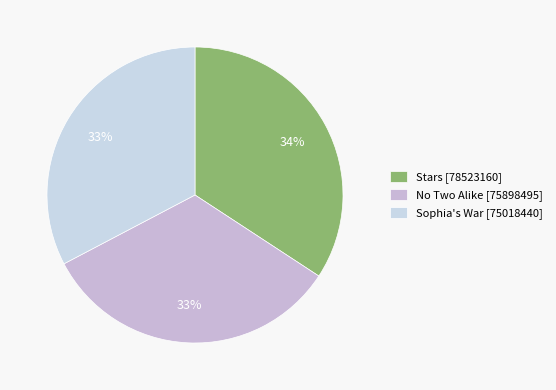

Does No Two Alike represent more than half of the total?

No